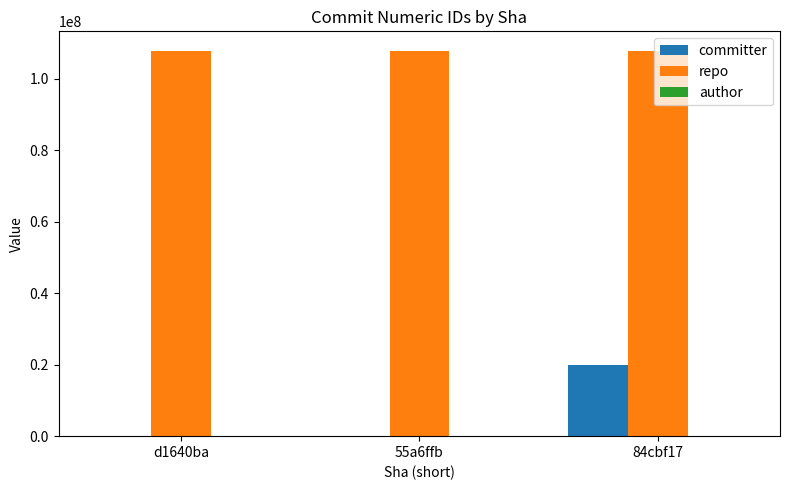

What is the average value of the repo series?

107914493